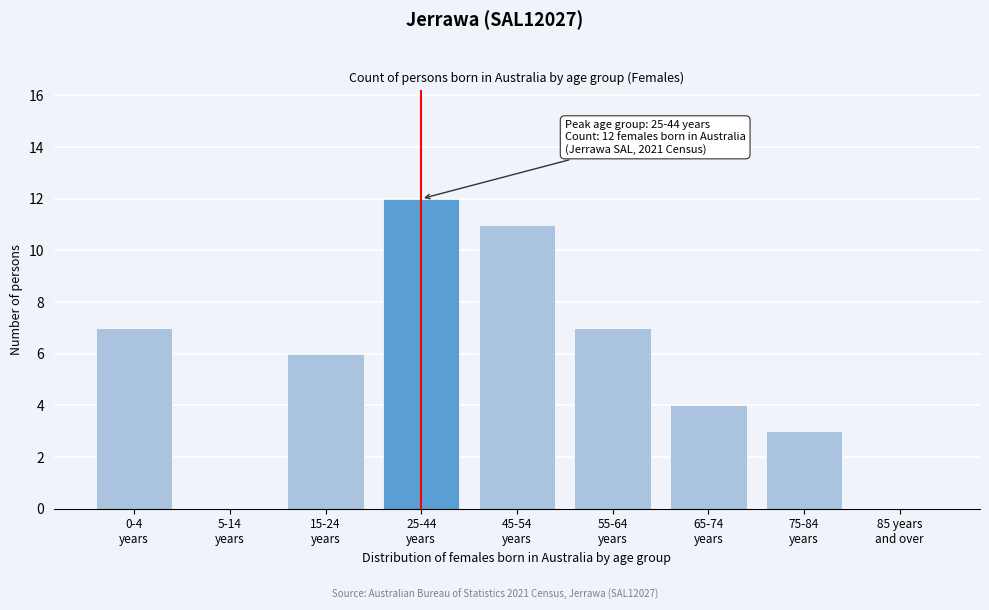

What is the greatest value displayed?

12